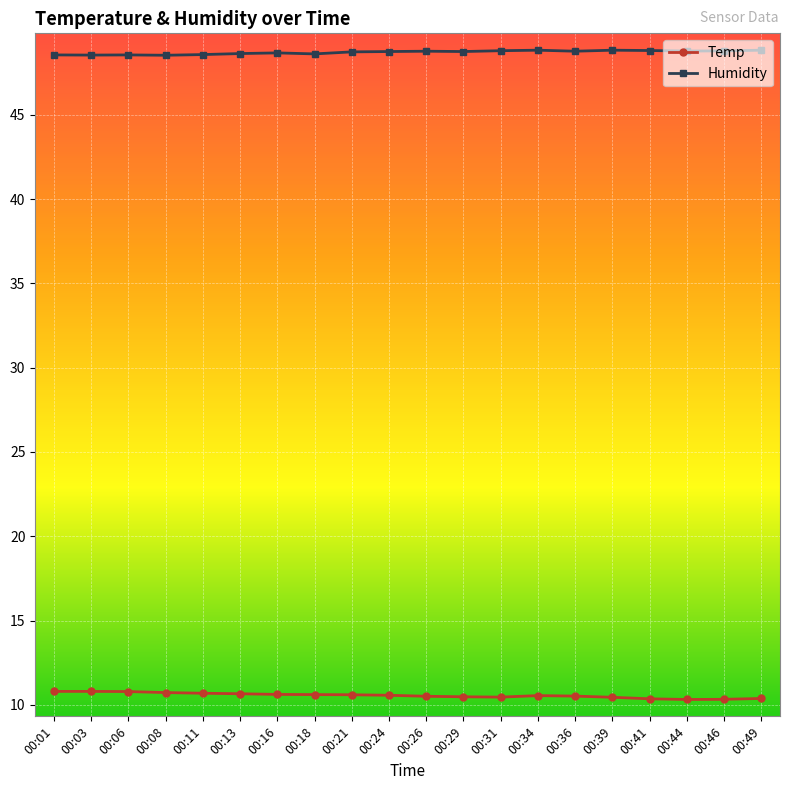

The value of Temp at 00:16 is 10.6. True or false?

True